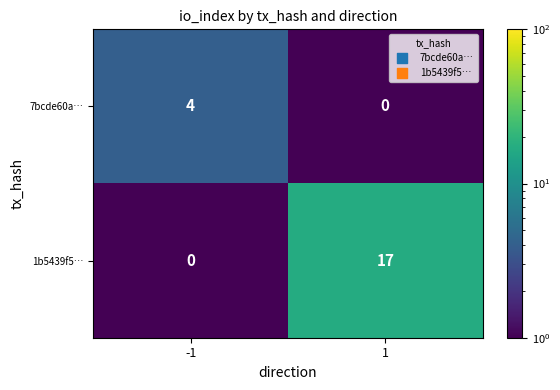

The 7bcde60a… series shows 0 at 1. True or false?

True